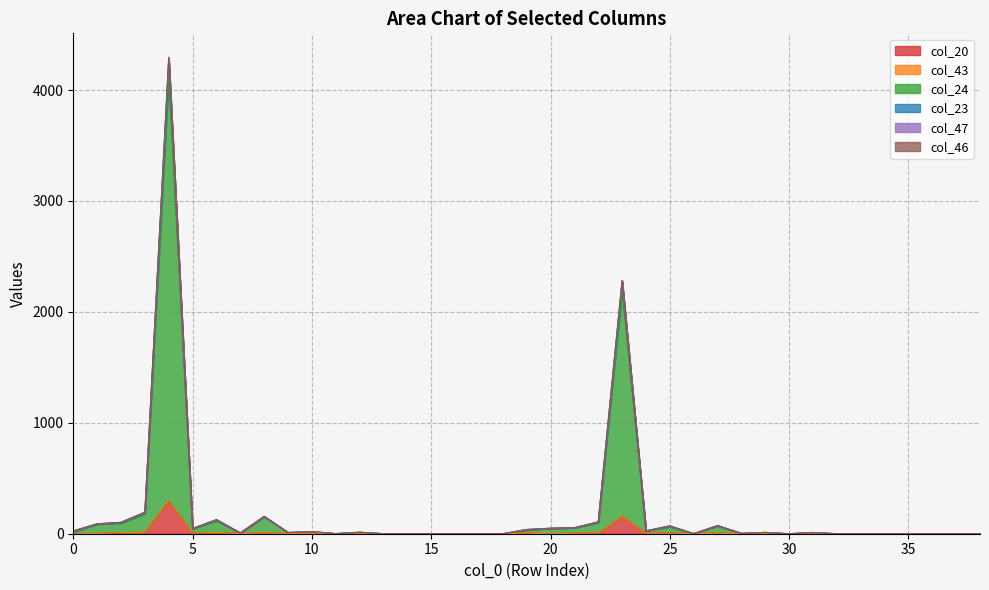

What are all the series names shown in the legend?

col_20, col_43, col_24, col_23, col_47, col_46